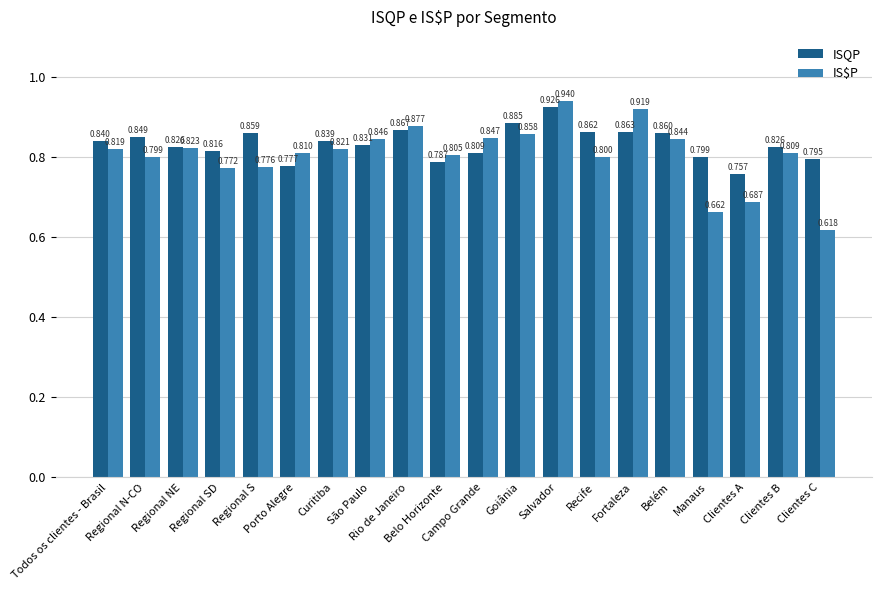

At which category is the sum across all series the highest?

Salvador